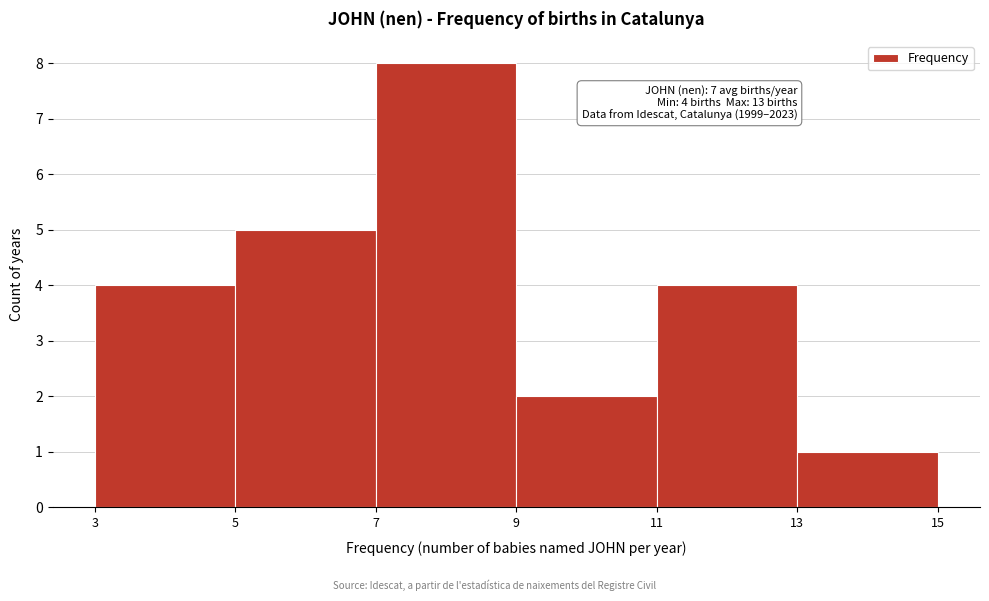

Over which range of the x-axis is the bar tallest?

7 to 9